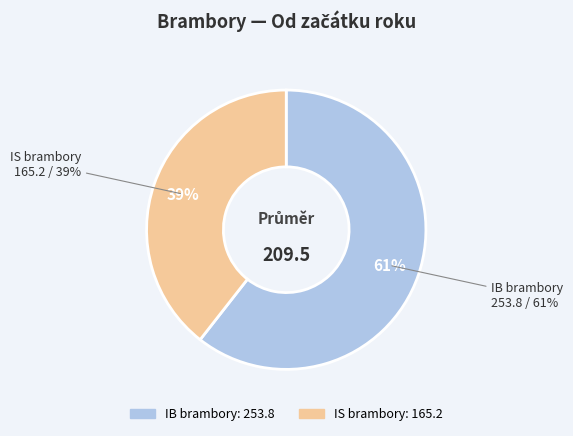

Is there a majority slice in this chart?

Yes